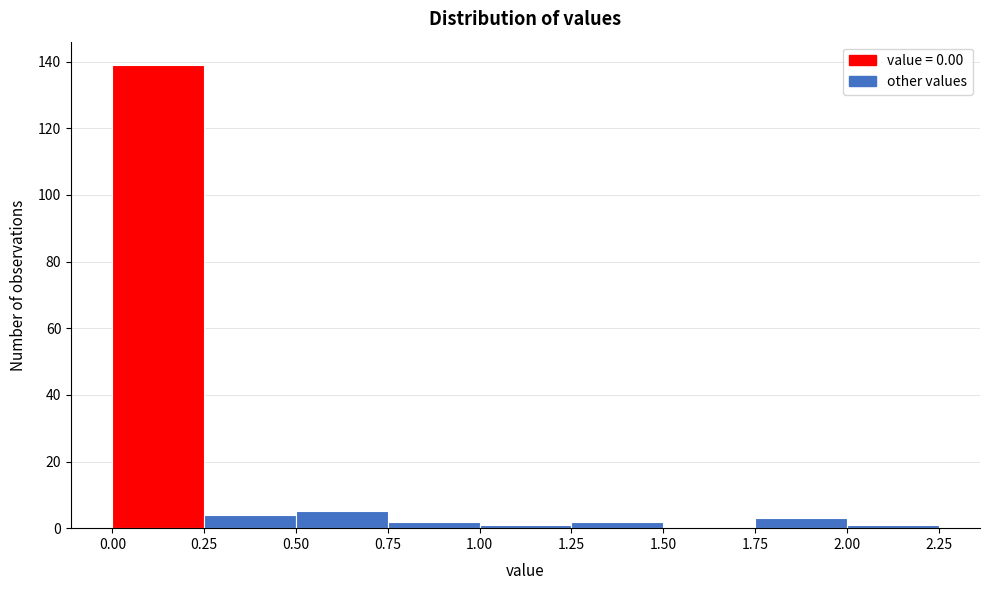

Reading left to right, list every bar in this chart as the range it spans on the x-axis followed by its height. The values are not printed on the chart, so give them approximately, as read against the axis.

0.00 to 0.25: 140
0.25 to 0.50: 4
0.50 to 0.75: 6
0.75 to 1.00: 2
1.00 to 1.25: under 2
1.25 to 1.50: 2
1.50 to 1.75: 0
1.75 to 2.00: 4
2.00 to 2.25: under 2